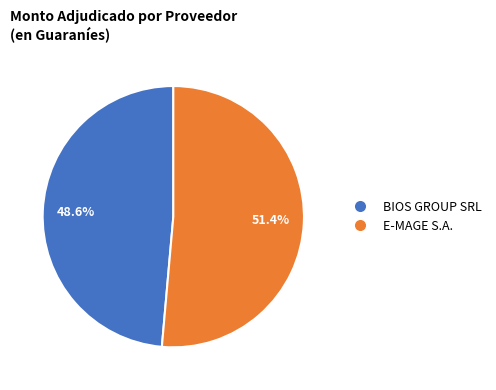

Is there a majority slice in this chart?

Yes